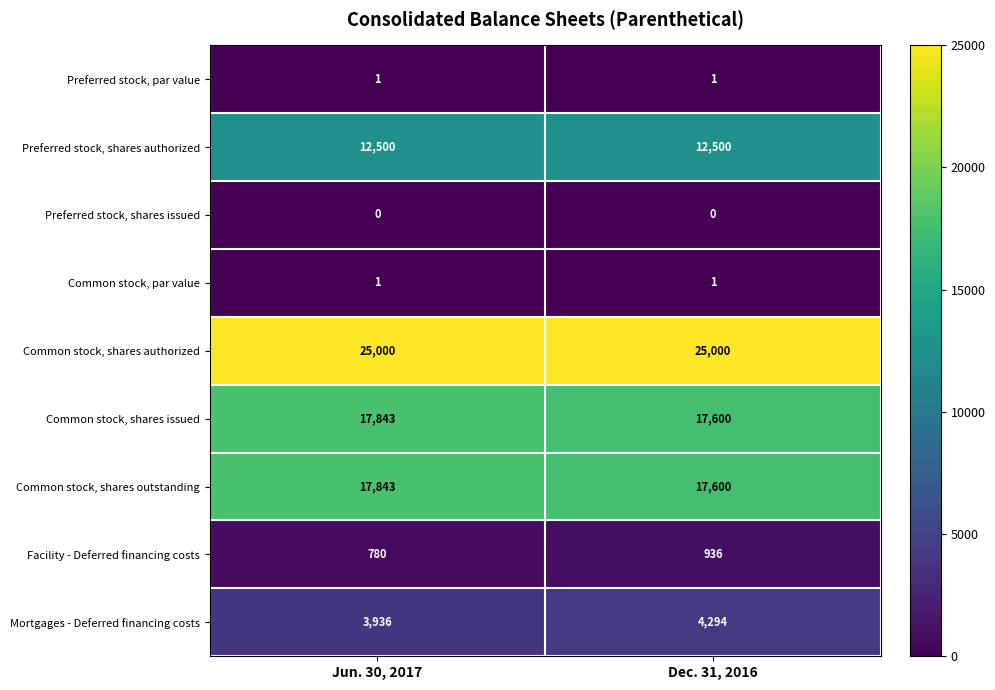

What value does the Preferred stock, shares authorized series have at Dec. 31, 2016?

12500